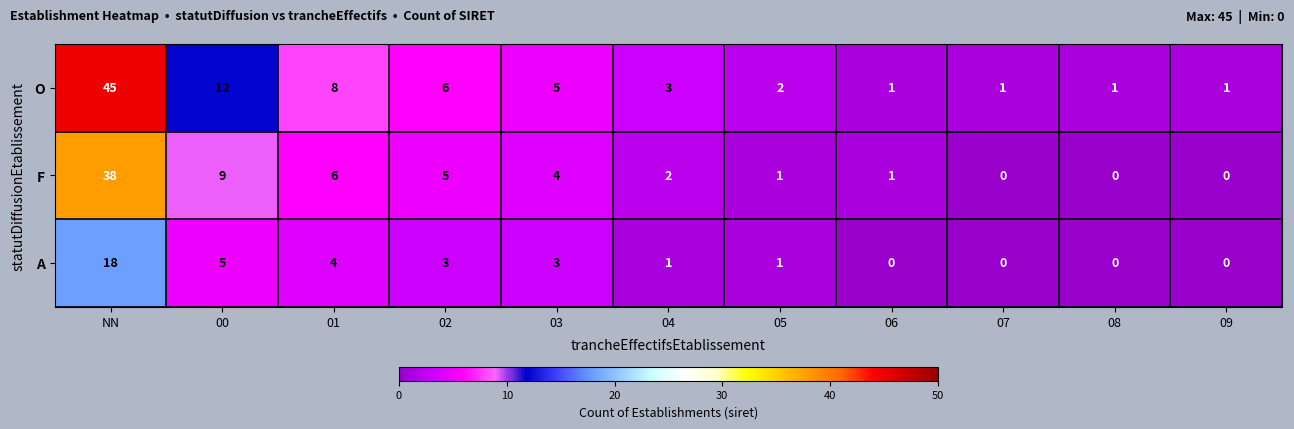

The O series shows 2 at 08. True or false?

False